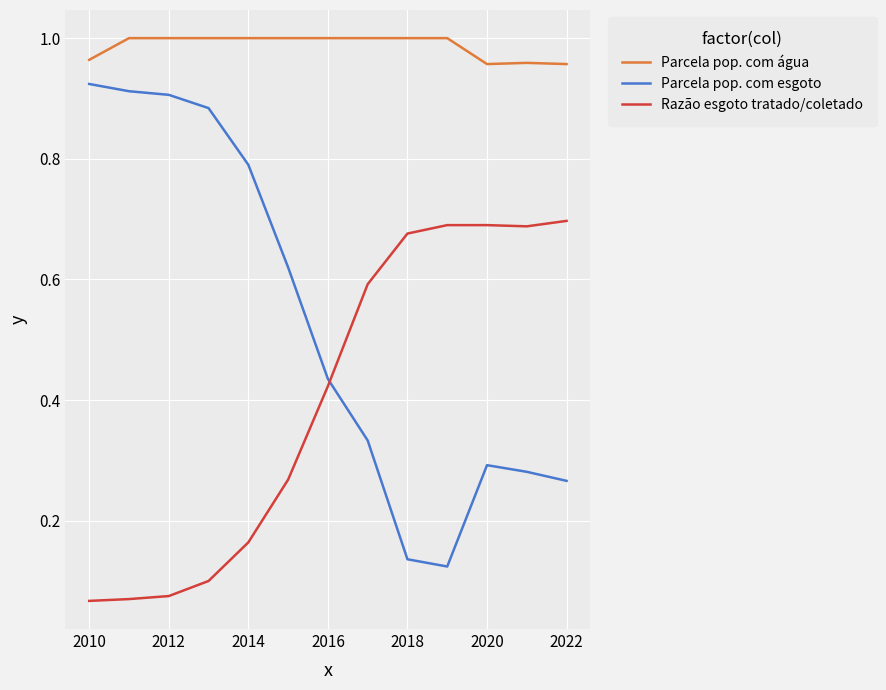

What is the difference between the maximum and minimum values in the Parcela pop. com esgoto series?

0.8